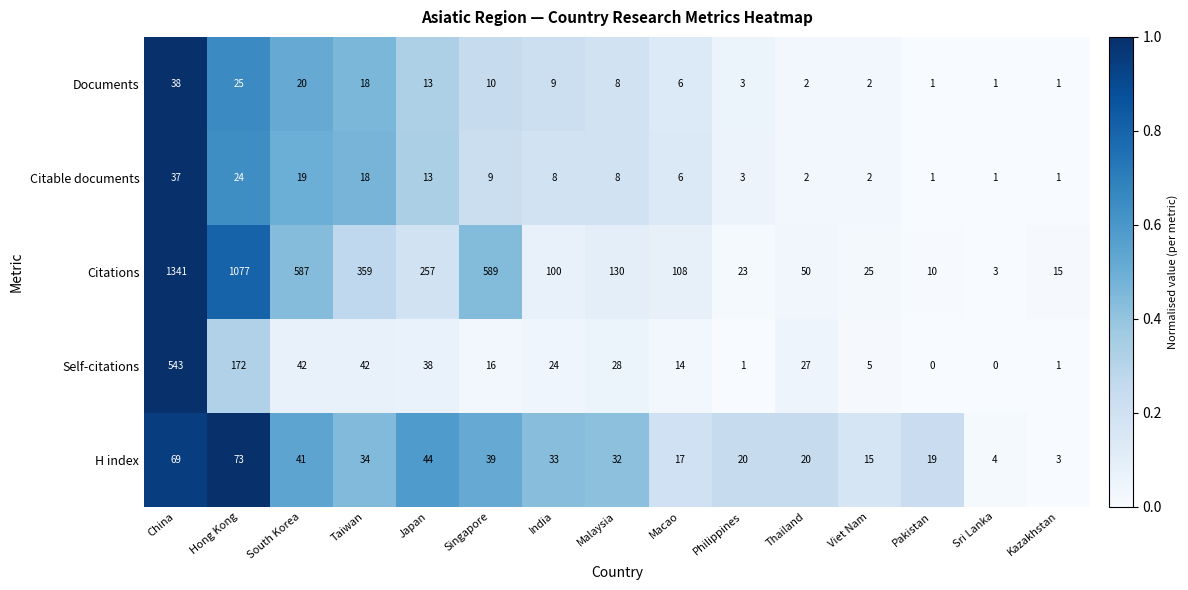

What is the sum of all H index values?

463